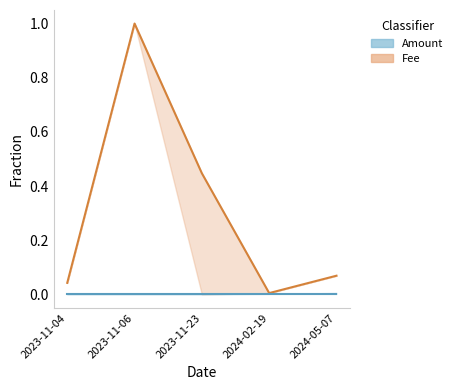

Rank the series at 2023-11-23 from lowest to highest value.

Fee (Random Forest-style), Amount (XGBoost-style)